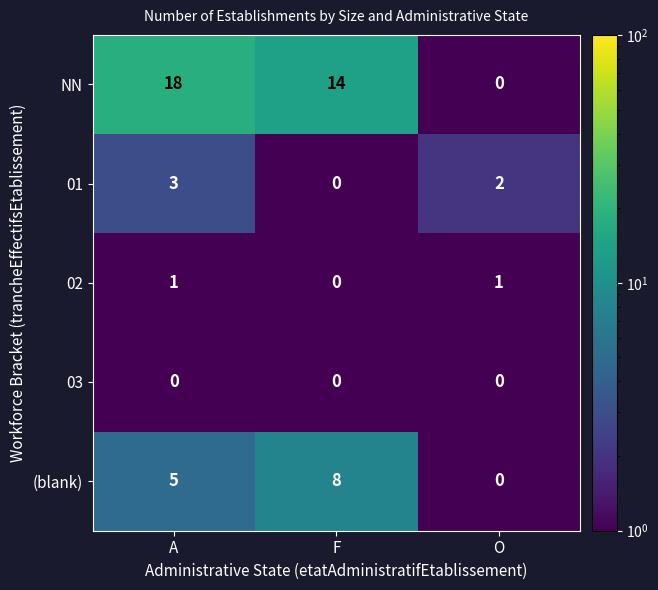

Which series has the largest range (max minus min)?

NN